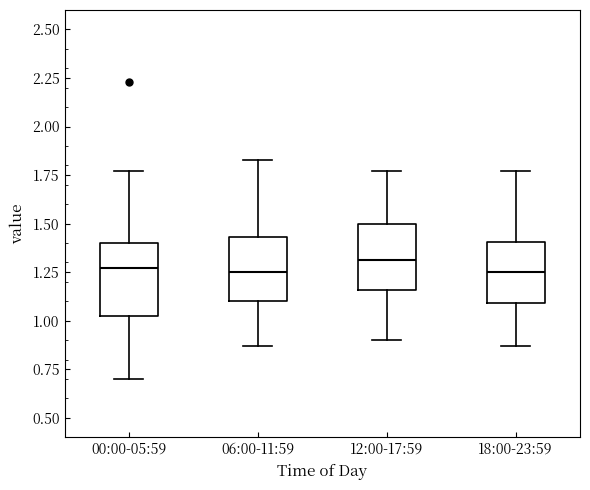

Where does the median line of the box for 00:00-05:59 sit on the y-axis? The values are not printed on the chart, so give them approximately, as read against the axis.

1.25